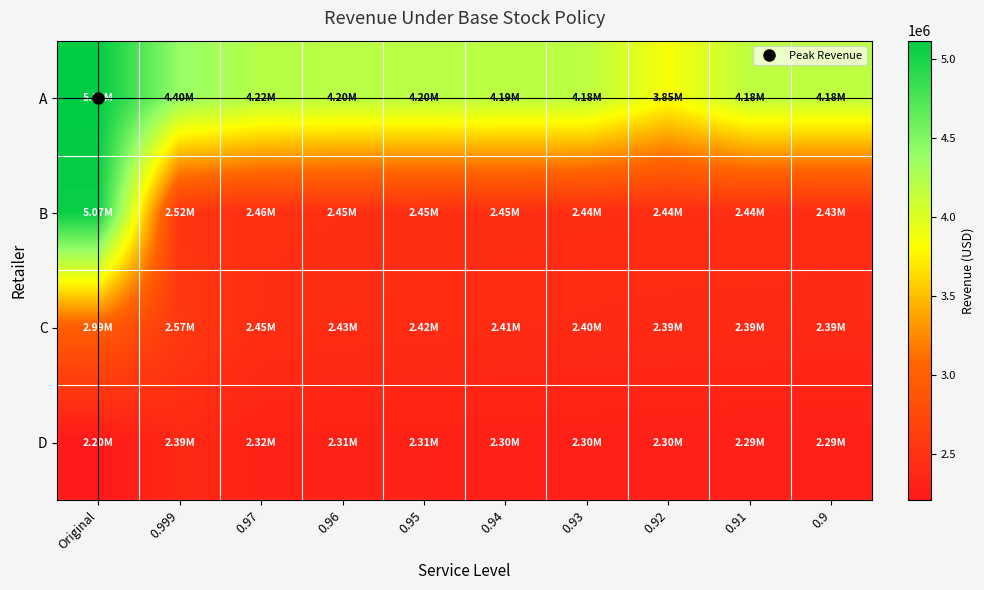

Which series has the largest range (max minus min)?

B